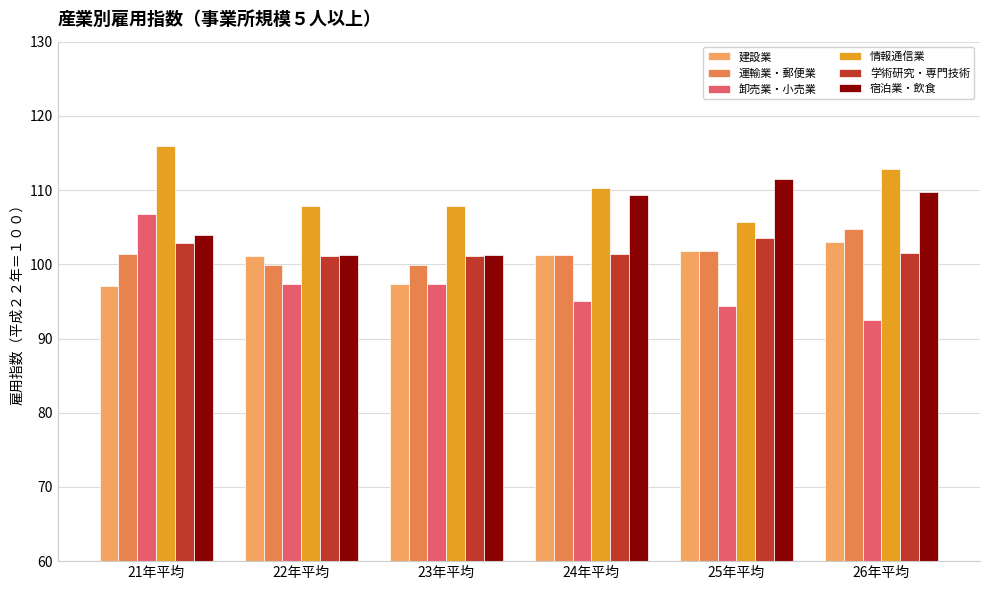

What is the highest value of the 学術研究・専門技術 series?

103.6